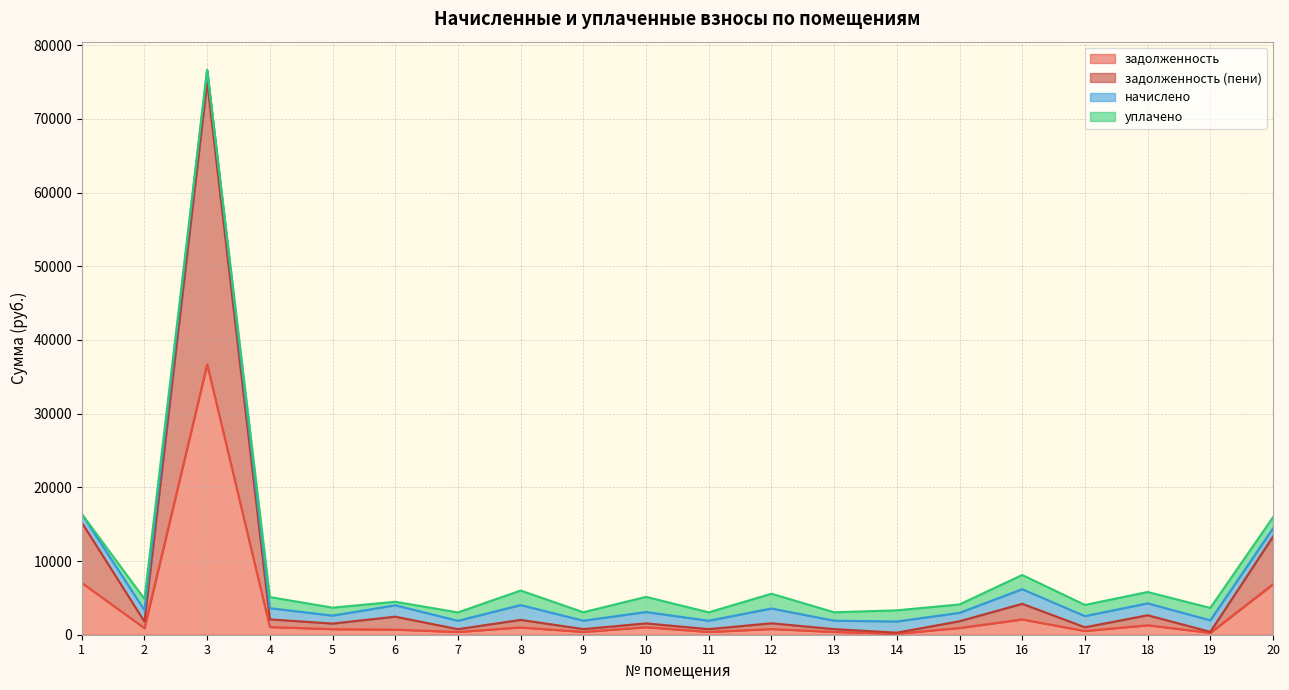

How many values in the задолженность (пени) series are below 1780?

10